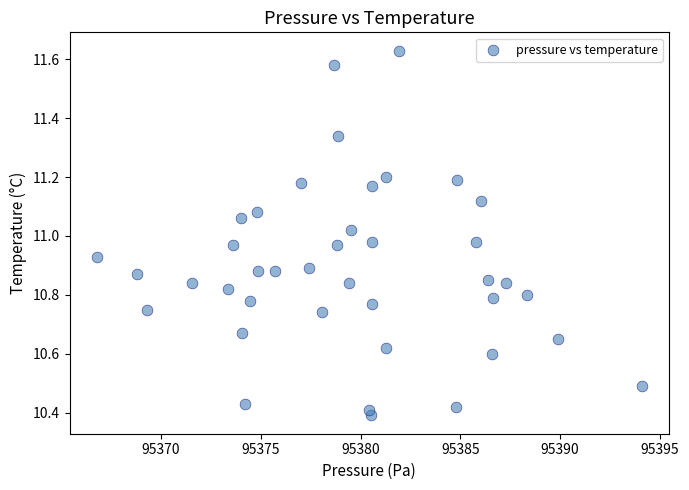

What is the range of X values (max minus min)?

27.3